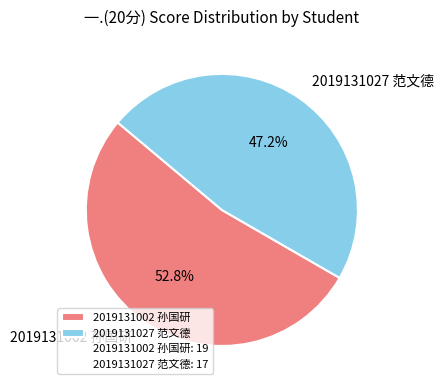

Count the number of slices in the pie.

2